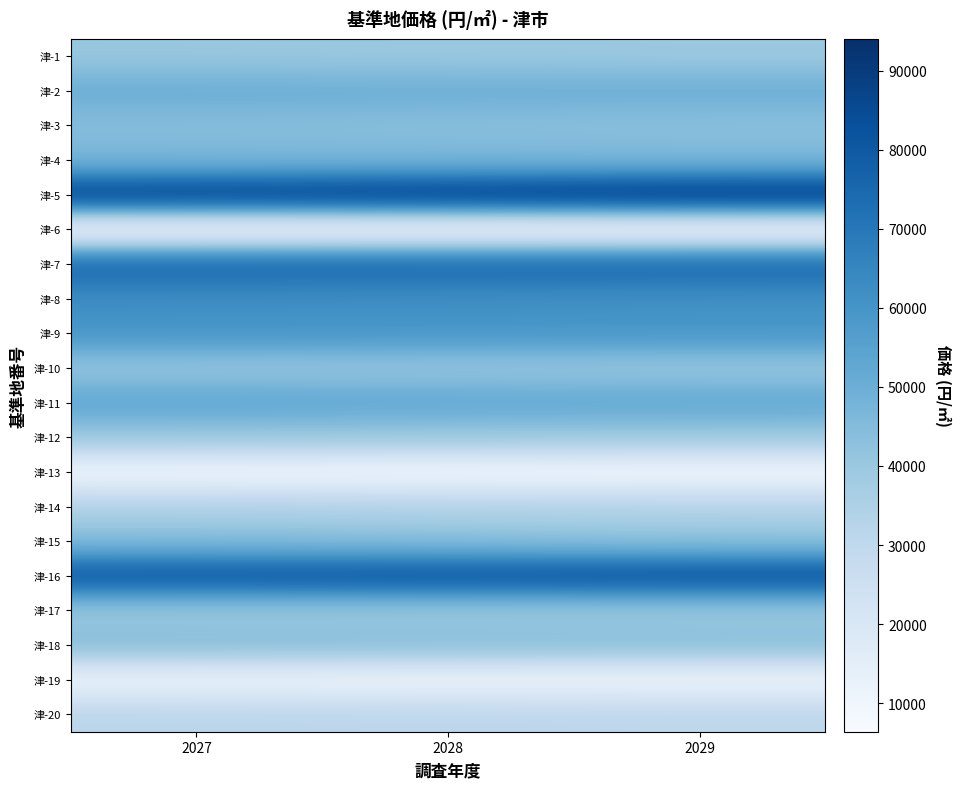

What is the maximum value shown in the chart?

94000